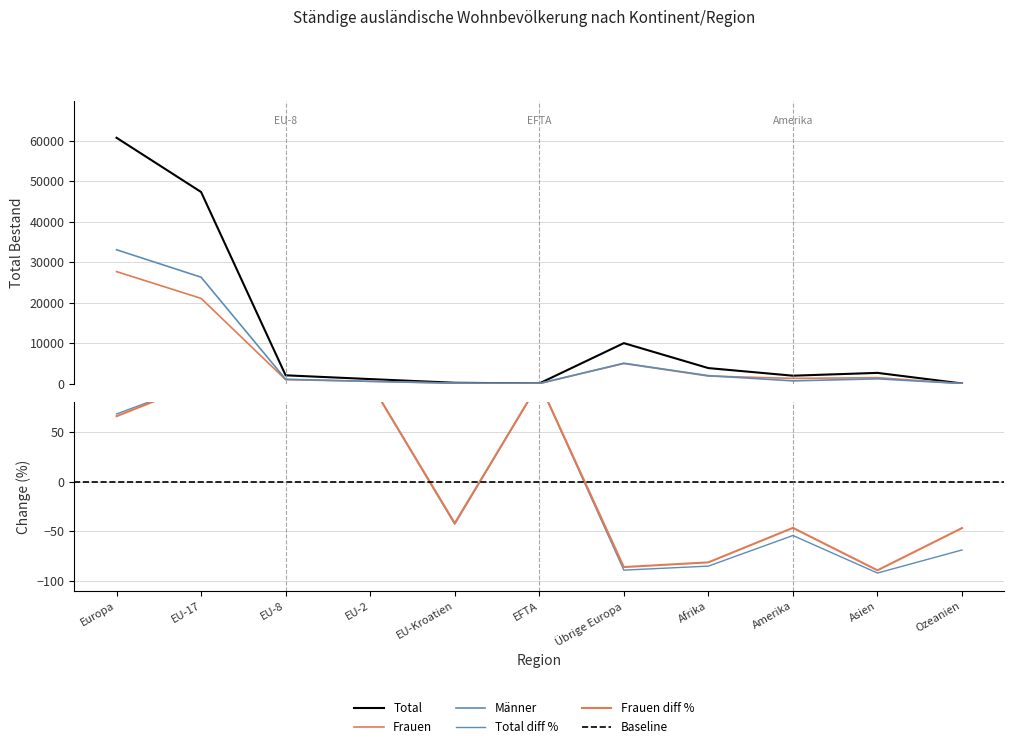

Does the chart have visible grid lines?

Yes